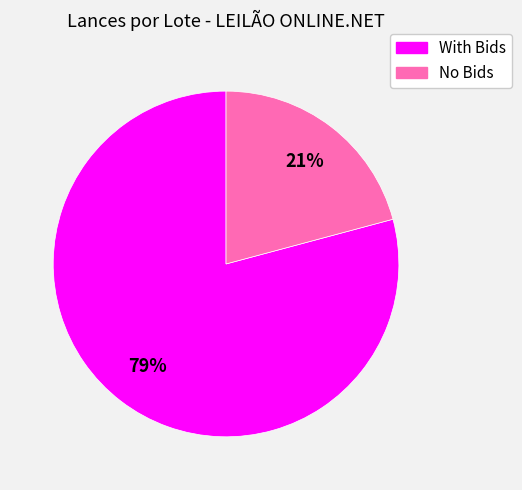

Does any single category account for the majority?

Yes